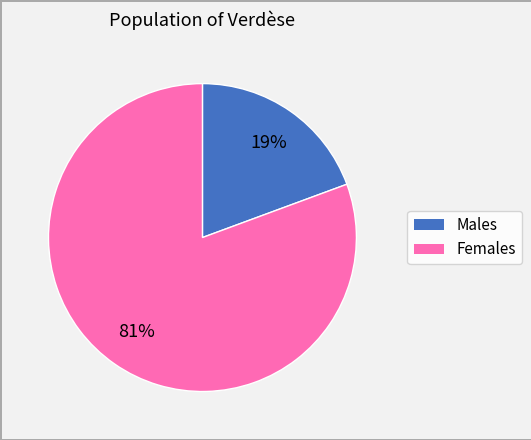

Does any single category account for the majority?

Yes